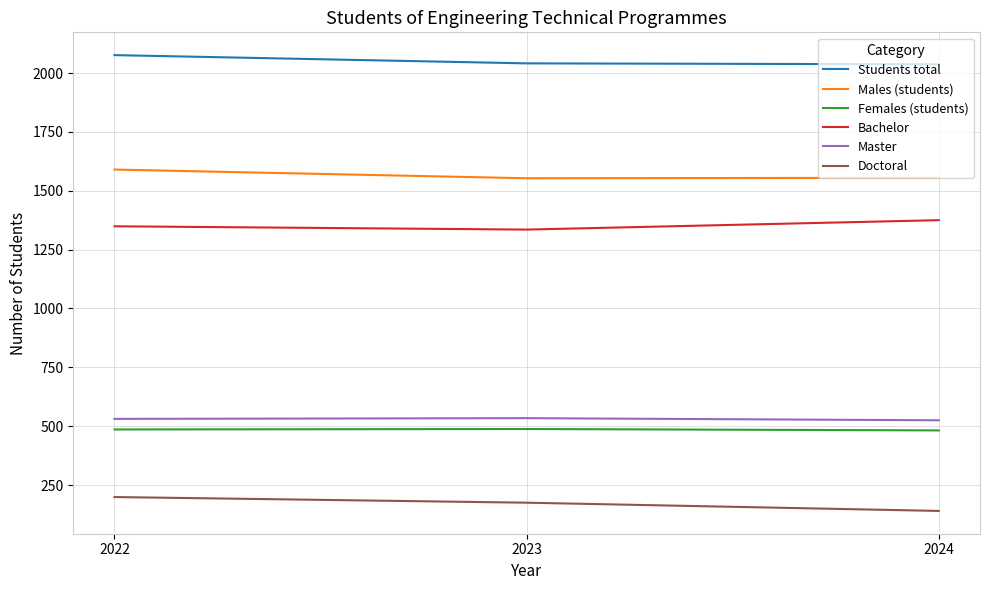

What is the highest value of the Bachelor series?

1375